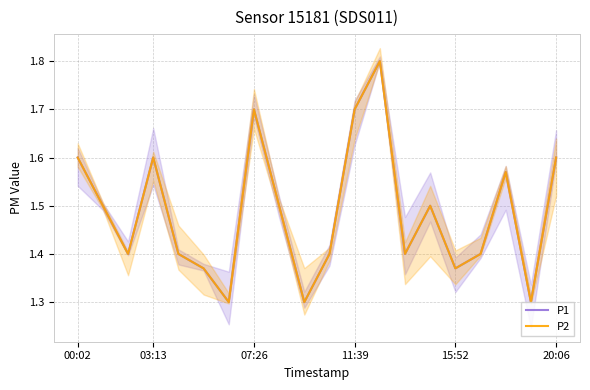

Count the number of data series in this chart.

2